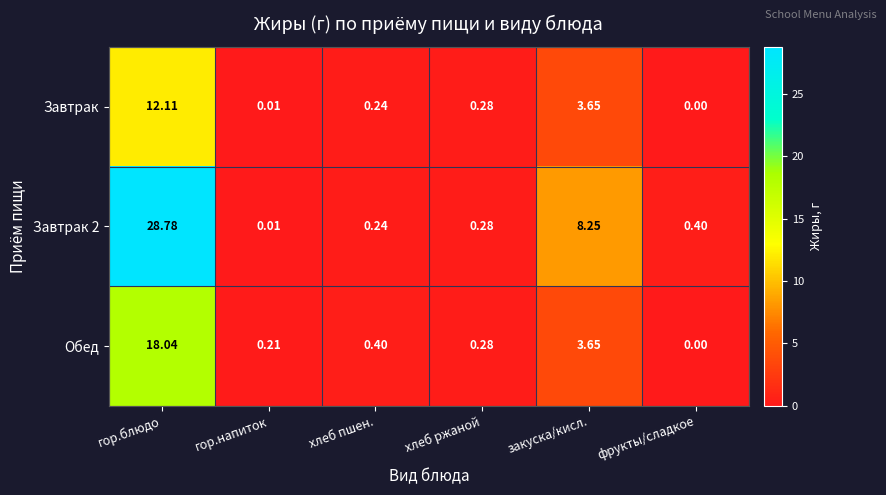

Count the number of categories in the chart.

6